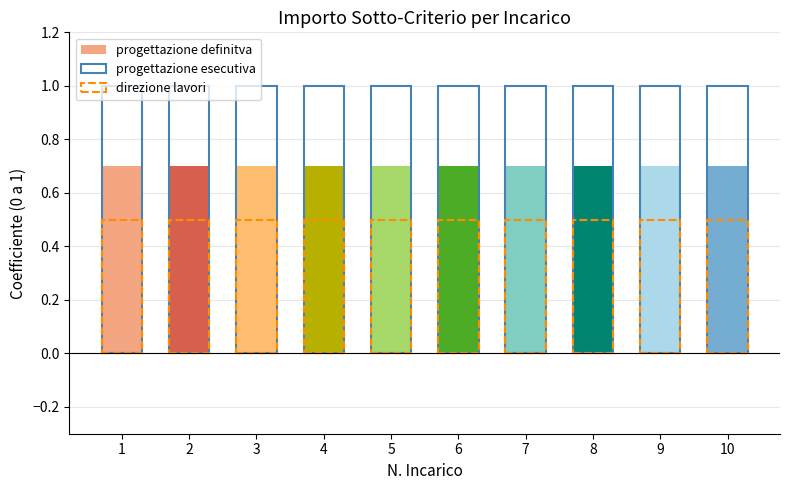

Is it true that progettazione definitva equals 0.7 at 1?

True